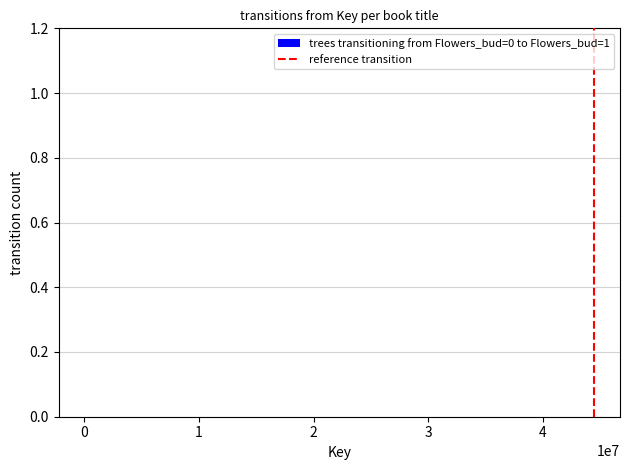

What is the sum of all trees transitioning from Flowers_bud=0 to Flowers_bud=1 values?

2